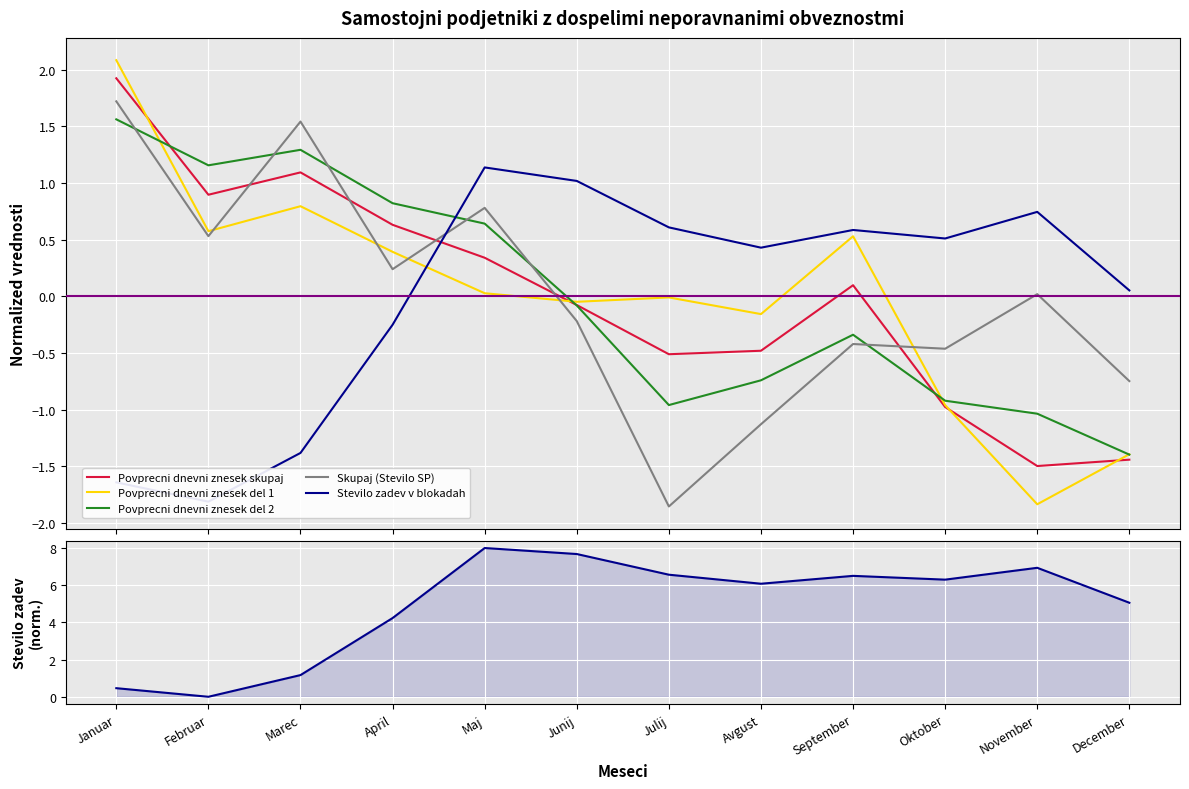

Between which two adjacent categories do Povprecni dnevni znesek skupaj and Skupaj (Stevilo SP) first intersect?

Februar and Marec